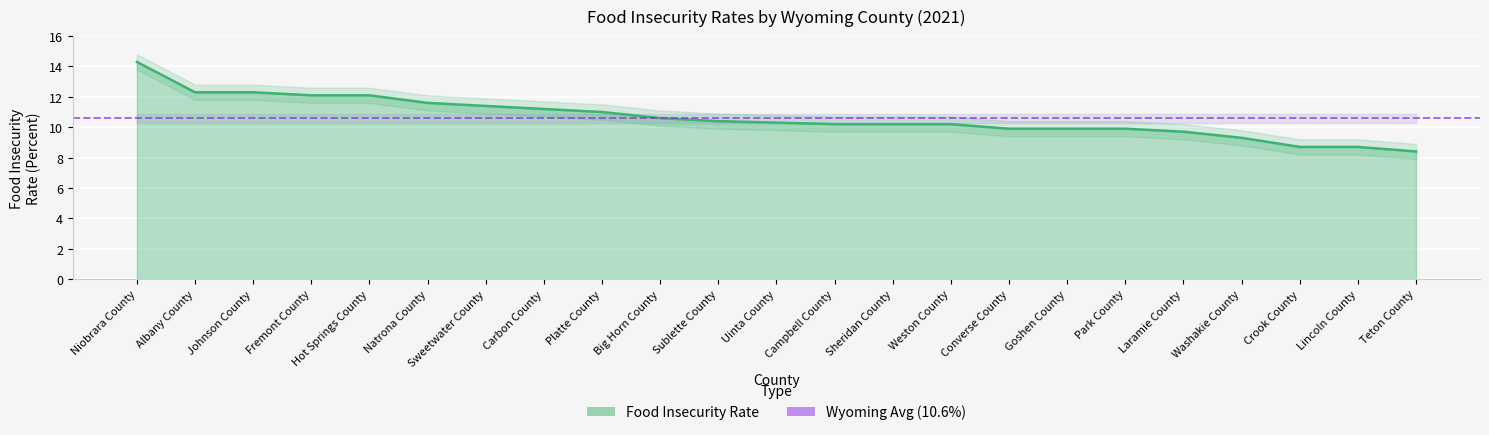

Reading left to right, transcribe all the data shown in this chart.

Niobrara County=14.3	Albany County=12.3	Johnson County=12.3	Fremont County=12.1	Hot Springs County=12.1	Natrona County=11.6	Sweetwater County=11.4	Carbon County=11.2	Platte County=11.0	Big Horn County=10.6	Sublette County=10.4	Uinta County=10.3	Campbell County=10.2	Sheridan County=10.2	Weston County=10.2	Converse County=9.9	Goshen County=9.9	Park County=9.9	Laramie County=9.7	Washakie County=9.3	Crook County=8.7	Lincoln County=8.7	Teton County=8.4